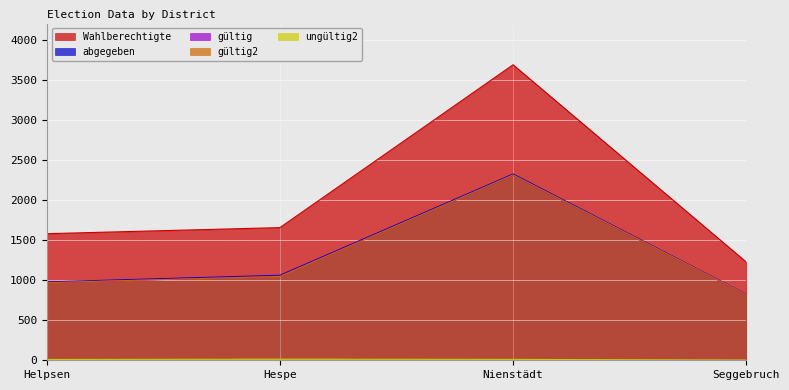

At which category does gültig reach its first local peak?

Nienstädt